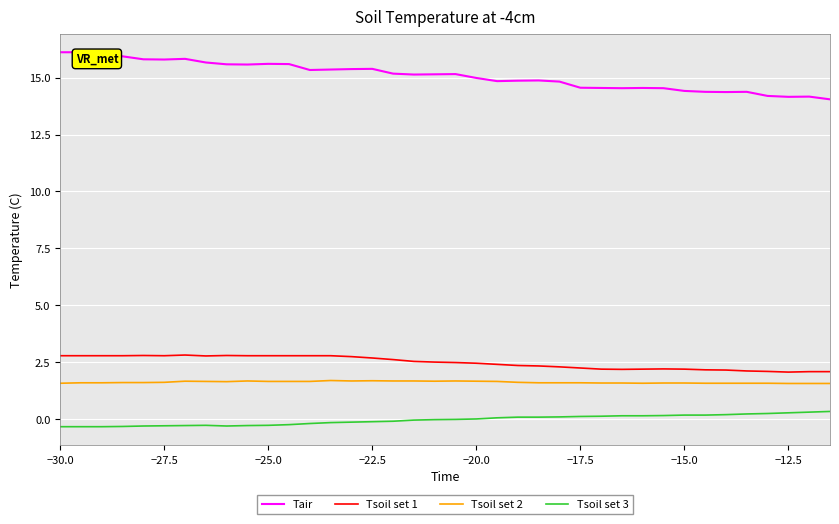

What is the difference between the maximum and minimum values in the Tair series?

2.1